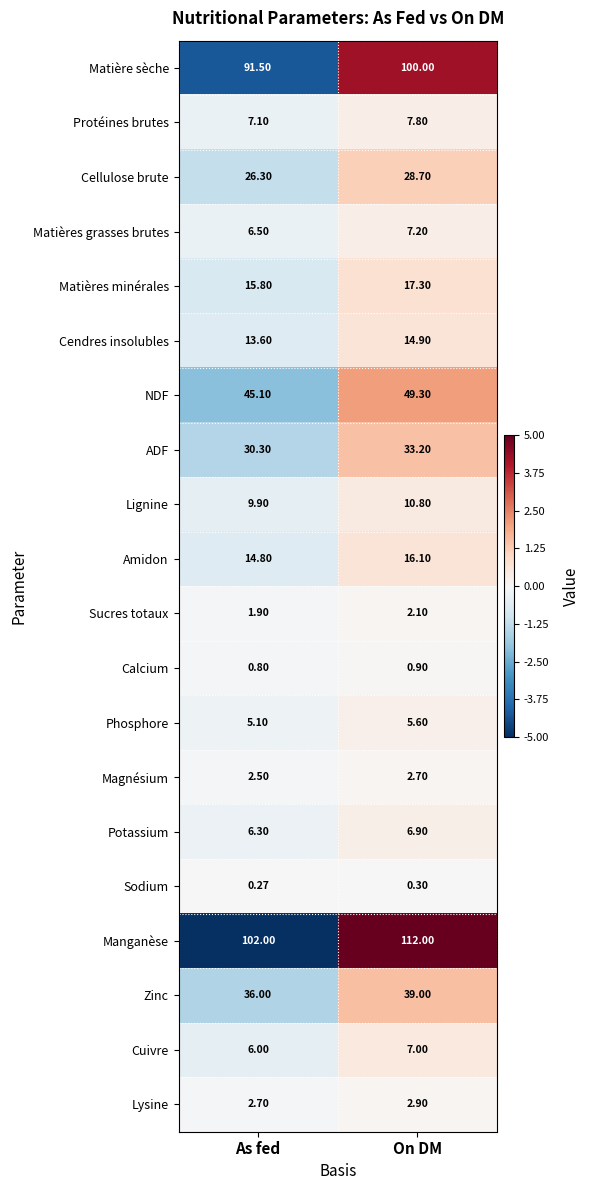

How many categories are shown in the chart?

2